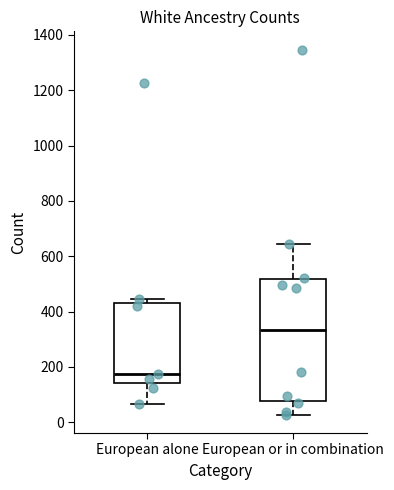

Where does the median line of the box for European alone sit on the y-axis? The values are not printed on the chart, so give them approximately, as read against the axis.

180